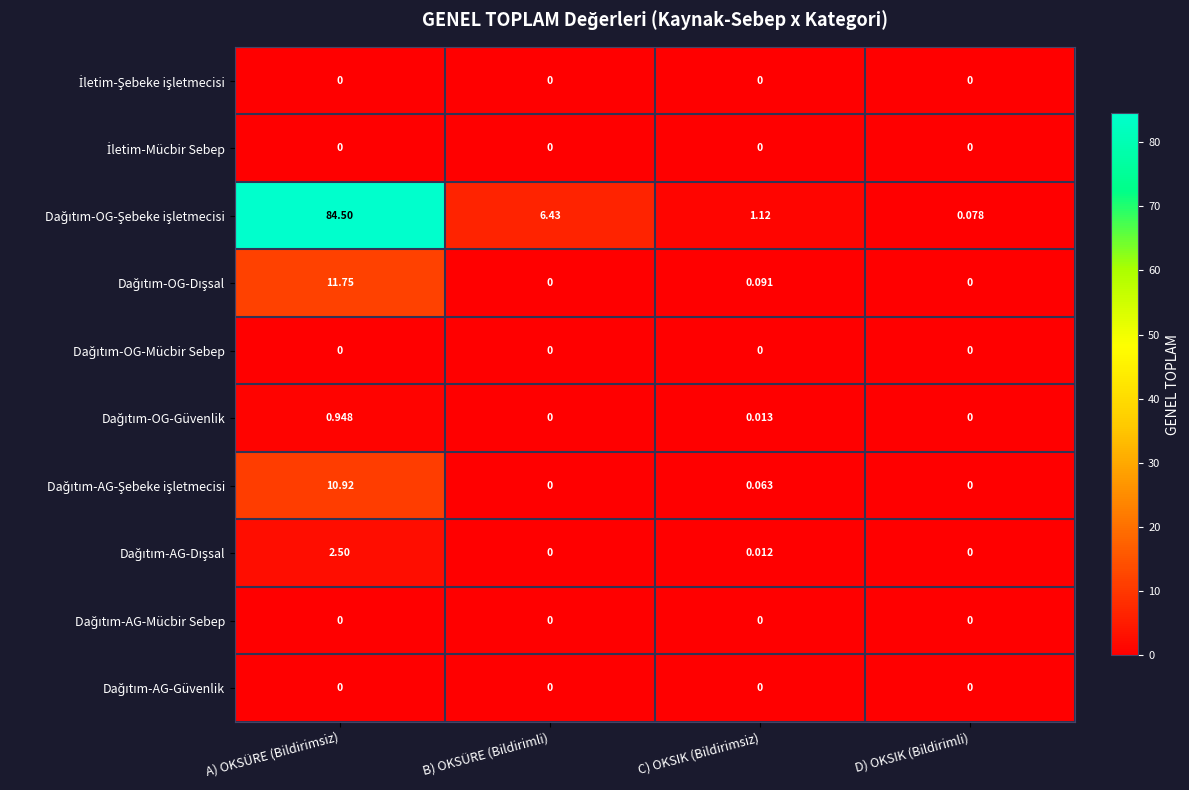

Which label corresponds to the largest value in the chart?

A) OKSÜRE (Bildirimsiz)